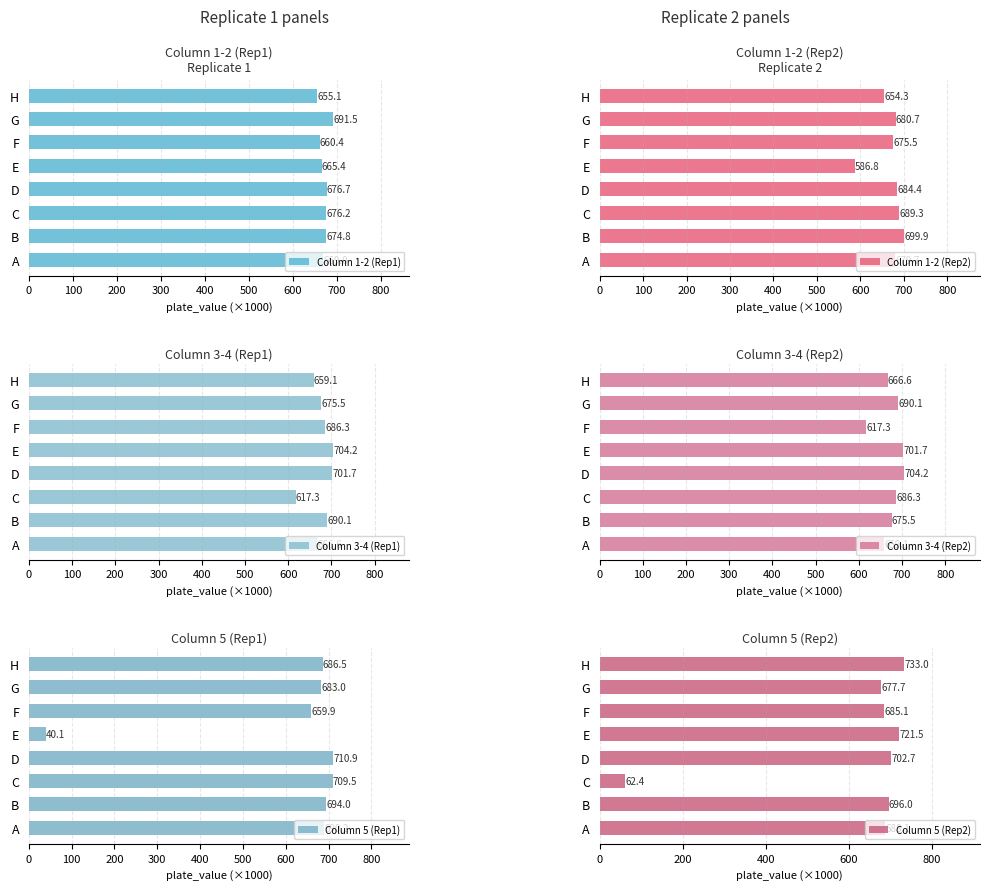

Read the Column 1-2 (Rep2) value at A.

679.7